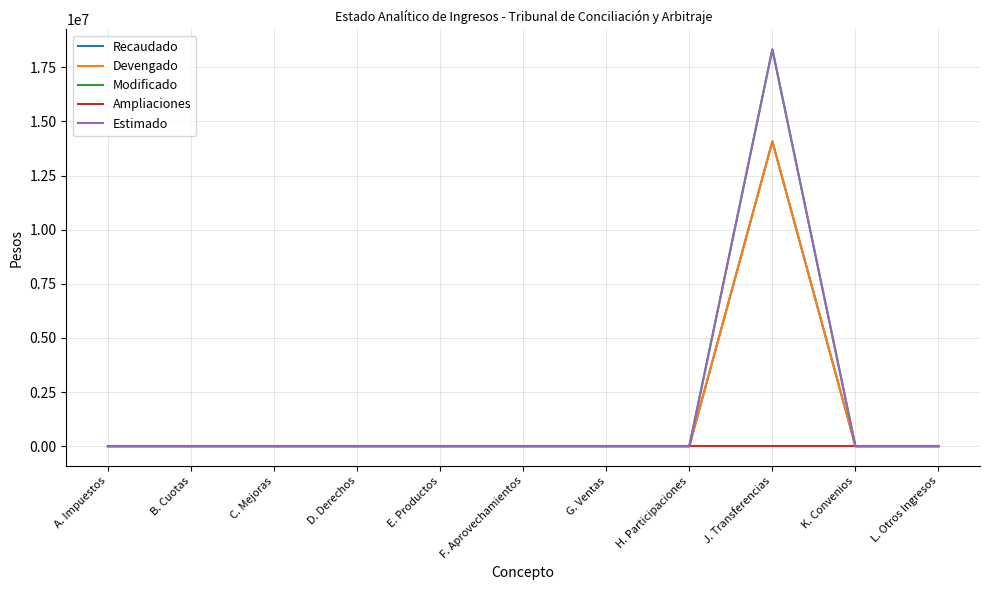

True or false: Ampliaciones and Modificado cross at least once.

False